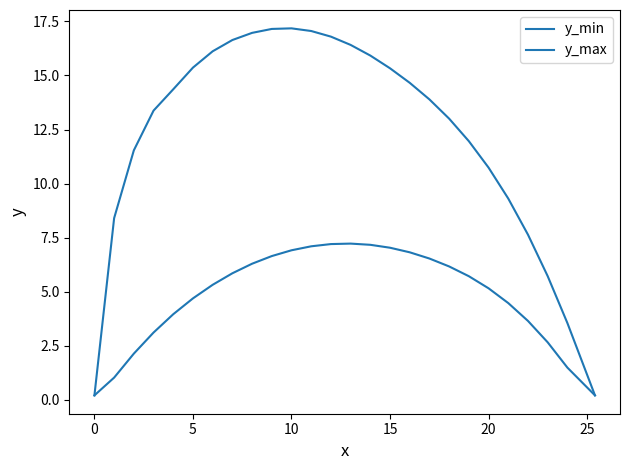

Is this an area chart (filled region under the line)?

No